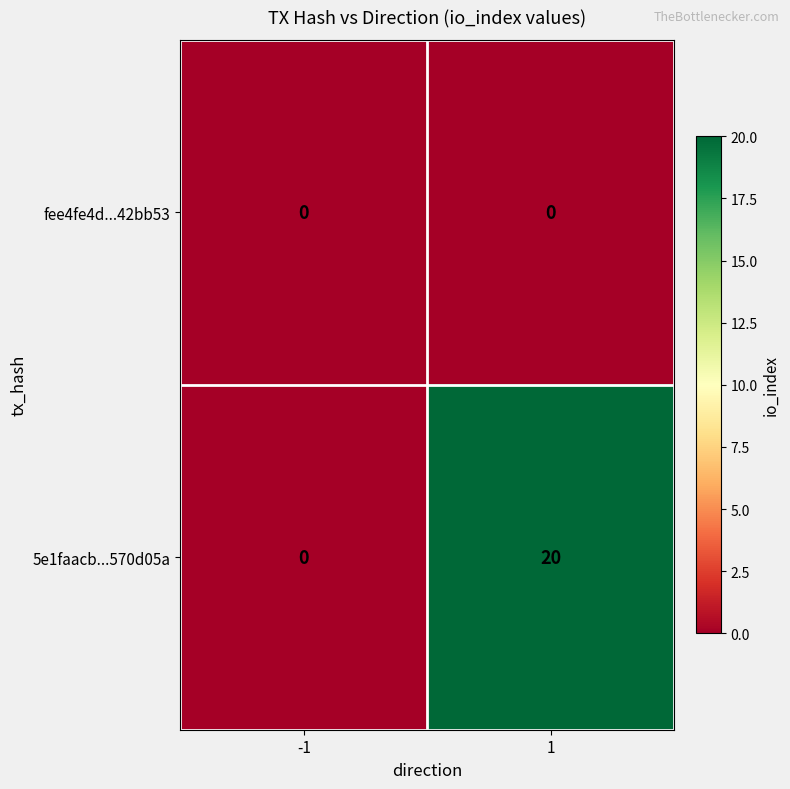

Between -1 and 1, which series saw the biggest shift?

5e1faacb...570d05a